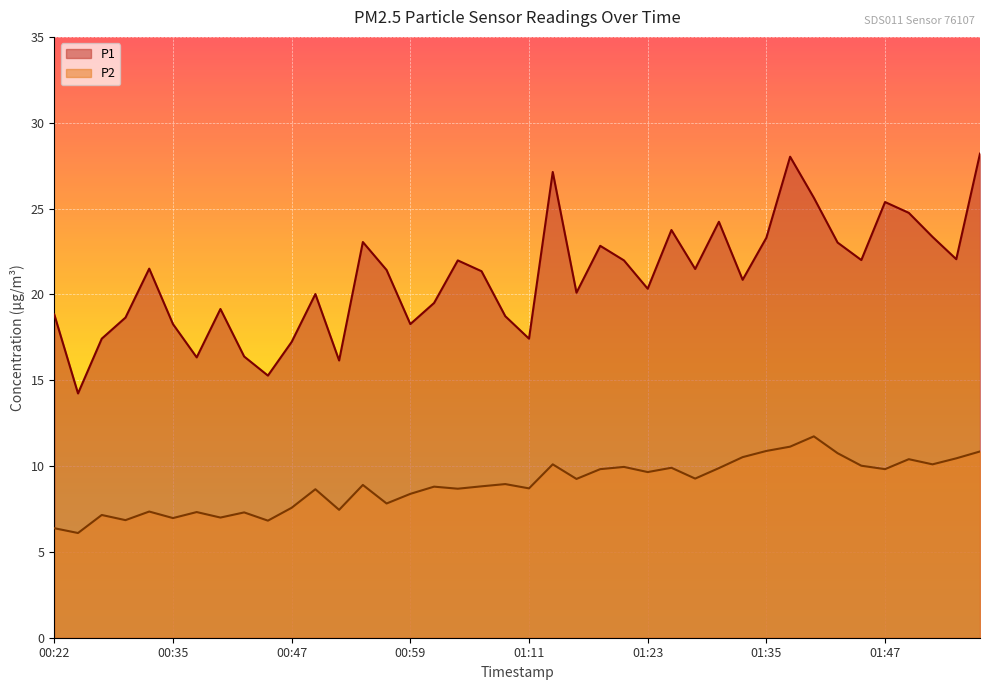

Reading left to right, transcribe all the data shown in this chart.

P1: 18.8	14.2	17.4	18.6	21.5	18.3	16.3	19.1	16.4	15.3	17.2	20.0	16.1	23.1	21.4	18.3	19.5	22.0	21.4	18.7	17.4	27.1	20.1	22.8	22.0	20.3	23.8	21.5	24.2	20.9	23.3	28.0	25.6	23.0	22.0	25.4	24.8	23.4	22.1	28.2
P2: 6.4	6.1	7.2	6.8	7.3	7.0	7.3	7.0	7.3	6.8	7.6	8.7	7.5	8.9	7.8	8.4	8.8	8.7	8.8	8.9	8.7	10.1	9.2	9.8	9.9	9.7	9.9	9.3	9.9	10.5	10.9	11.1	11.7	10.8	10.0	9.8	10.4	10.1	10.4	10.8